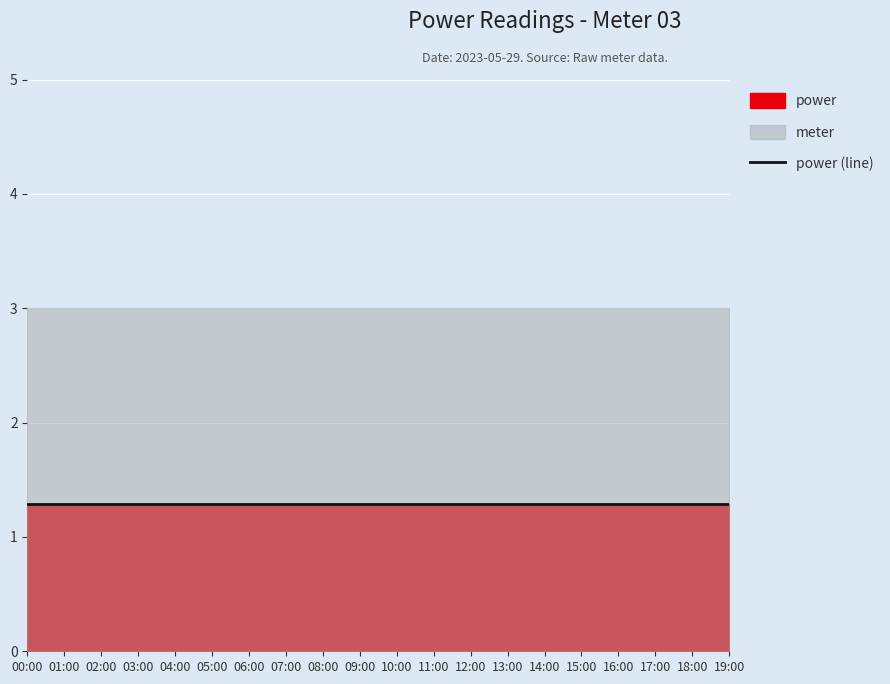

Rank the series at 05:00 from lowest to highest value.

power, meter